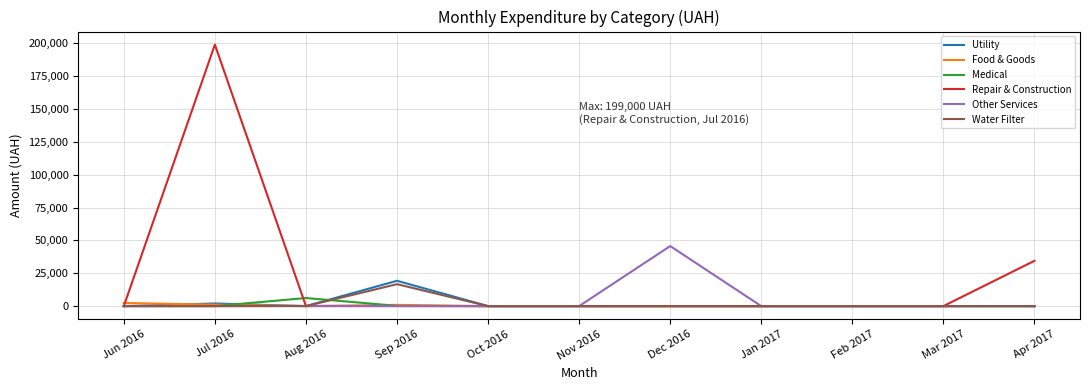

Where is the first local maximum for Repair & Construction?

Jul 2016